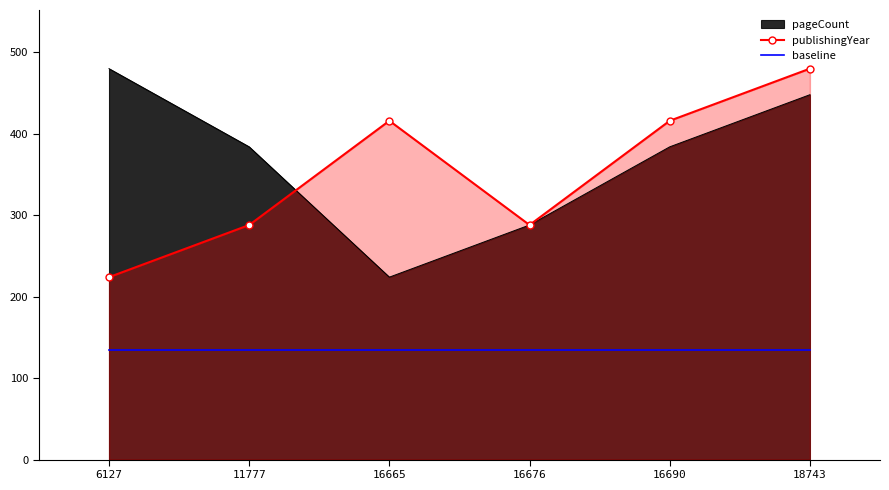

Rank the categories by publishingYear value from highest to lowest.

18743, 16665, 16690, 11777, 16676, 6127